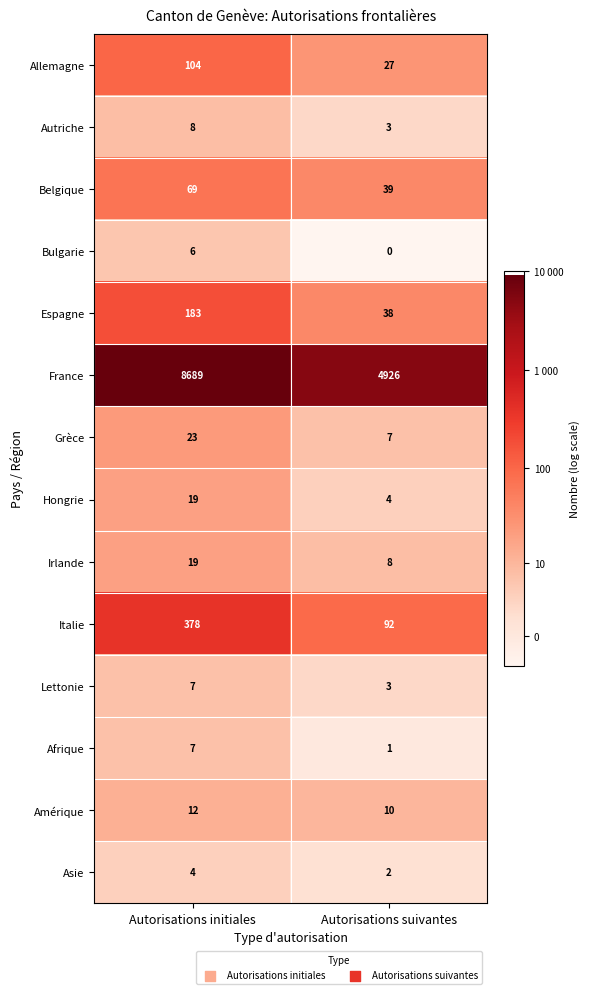

At how many categories does at least one series exceed 8?

2